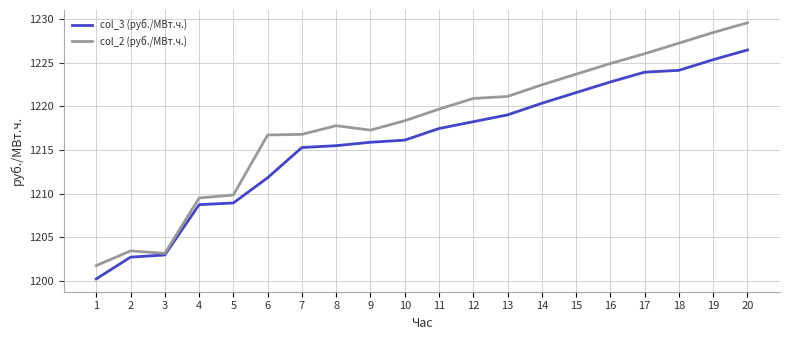

Rank the series by their maximum value, from highest to lowest.

col_2 (руб./МВт.ч.), col_3 (руб./МВт.ч.)